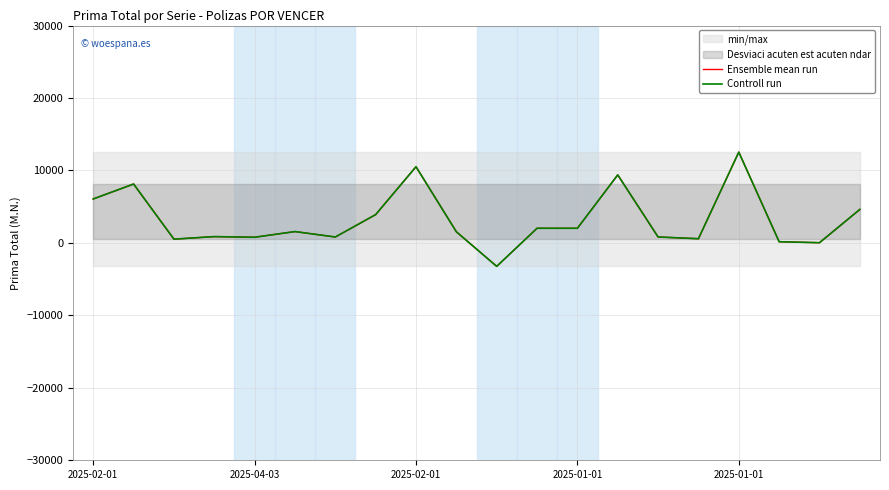

How many negative values does the Ensemble mean run series have?

1